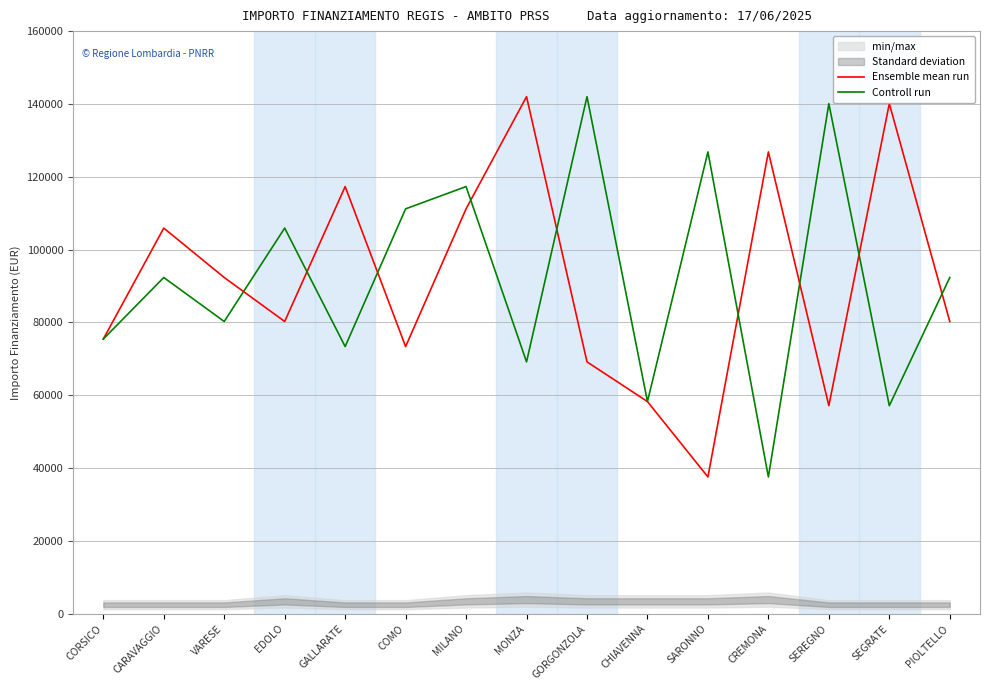

What is the label of the 6th point from the left?

COMO